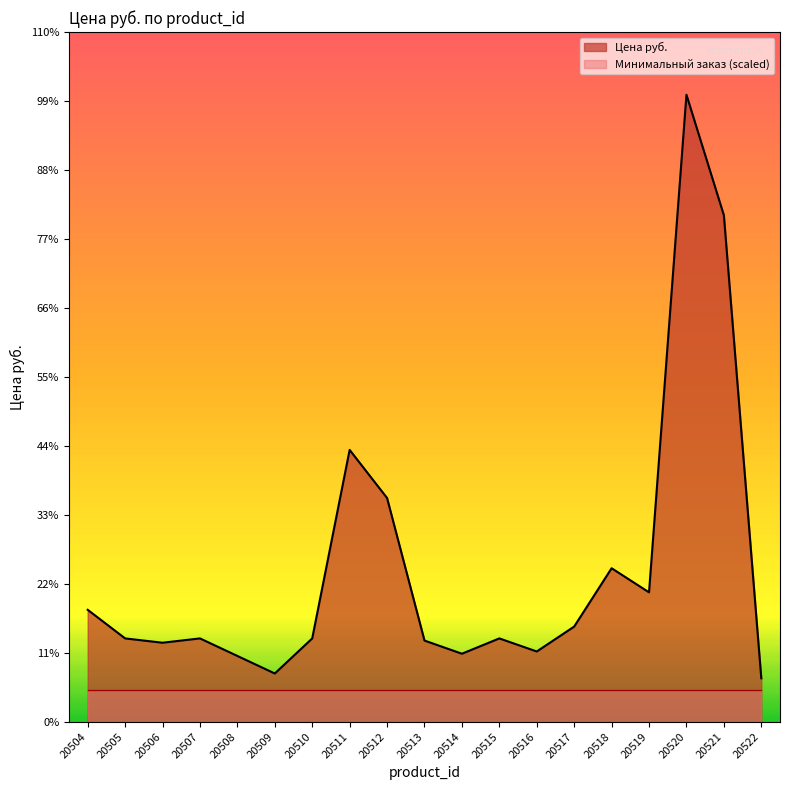

What is the average value?

2199